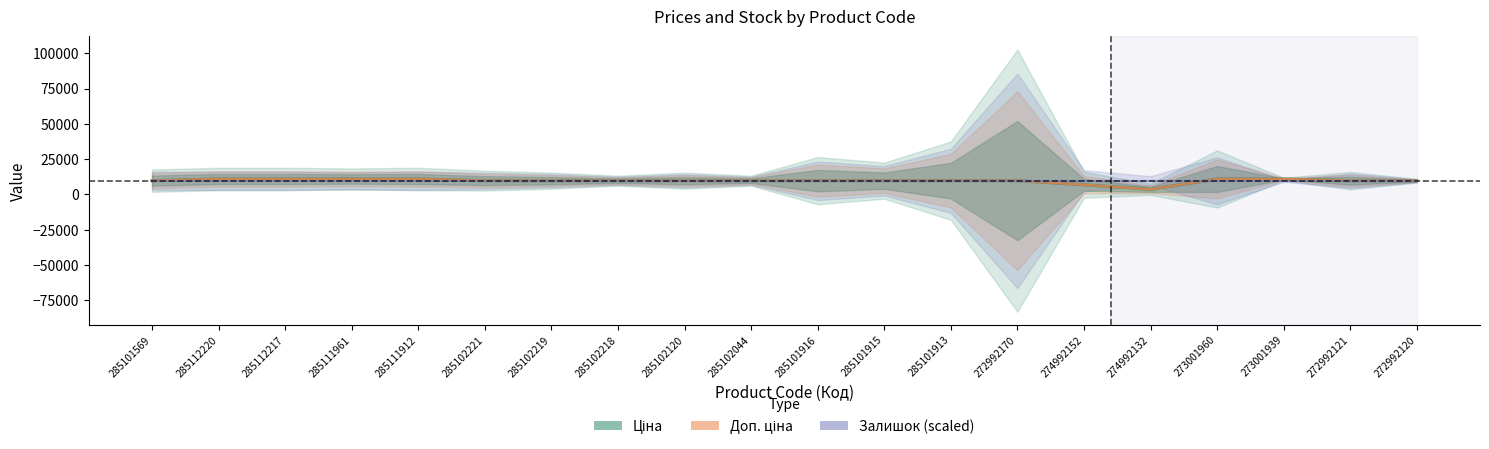

Which series has the largest total across all categories?

Доп. ціна